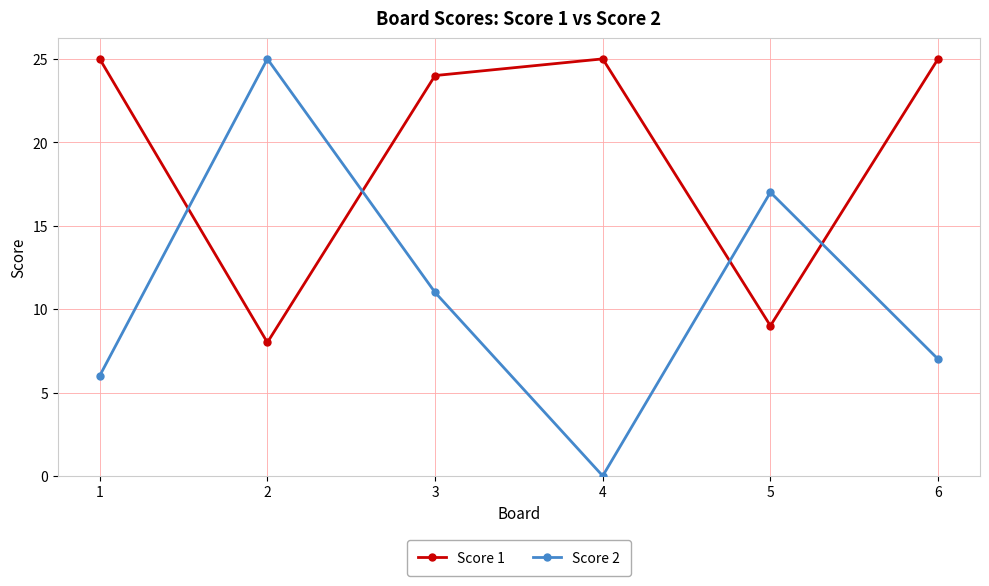

List the series in order of their overall mean, highest first.

Score 1, Score 2